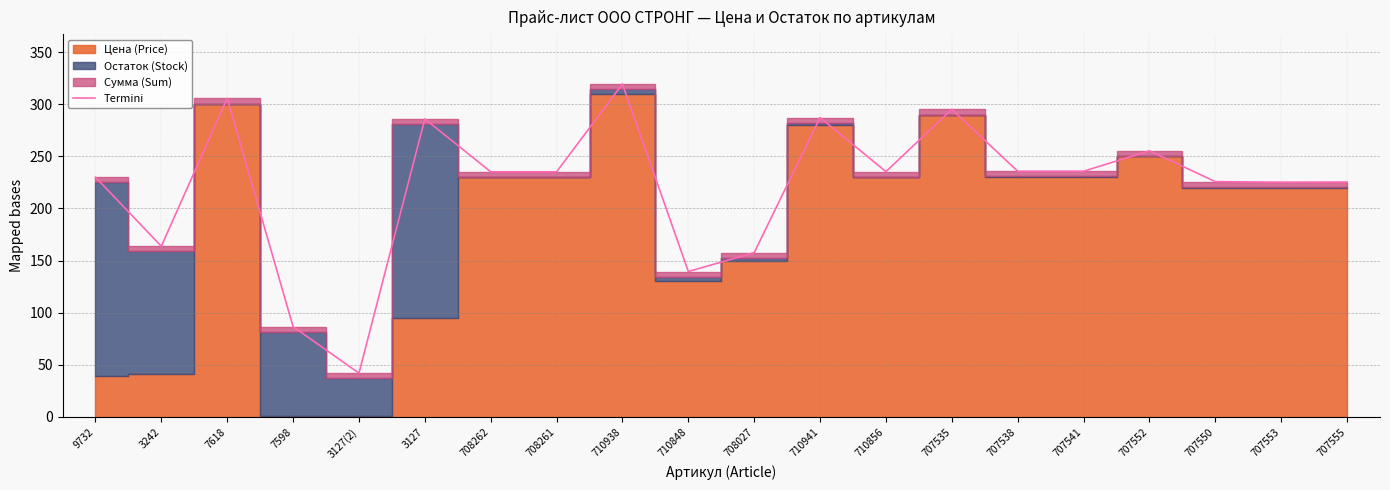

What is the label of the 16th point from the right?

3127(2)